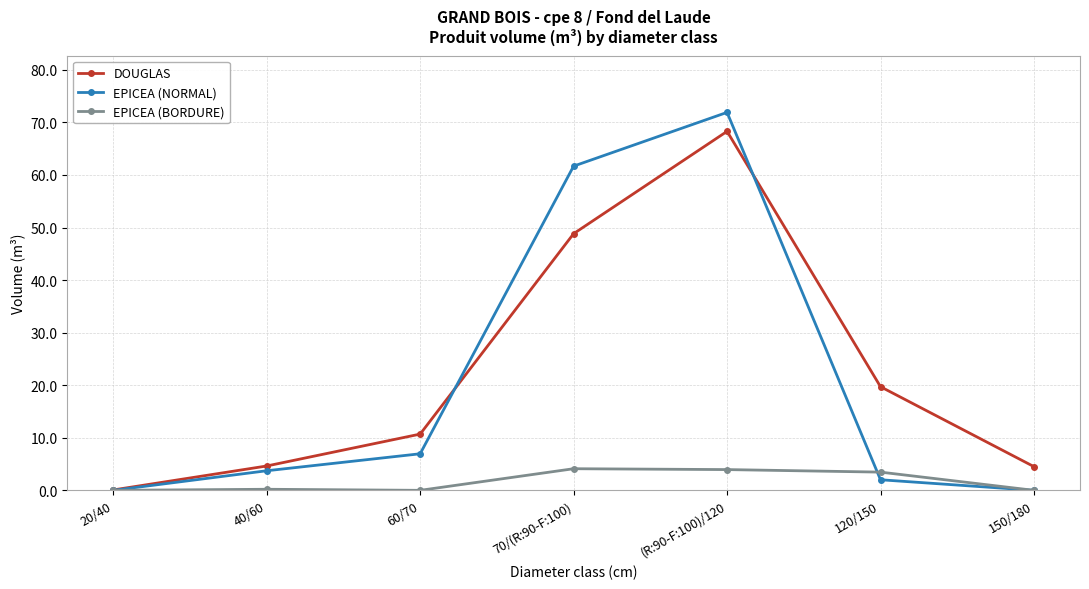

What is the label of the 3rd point from the left?

60/70